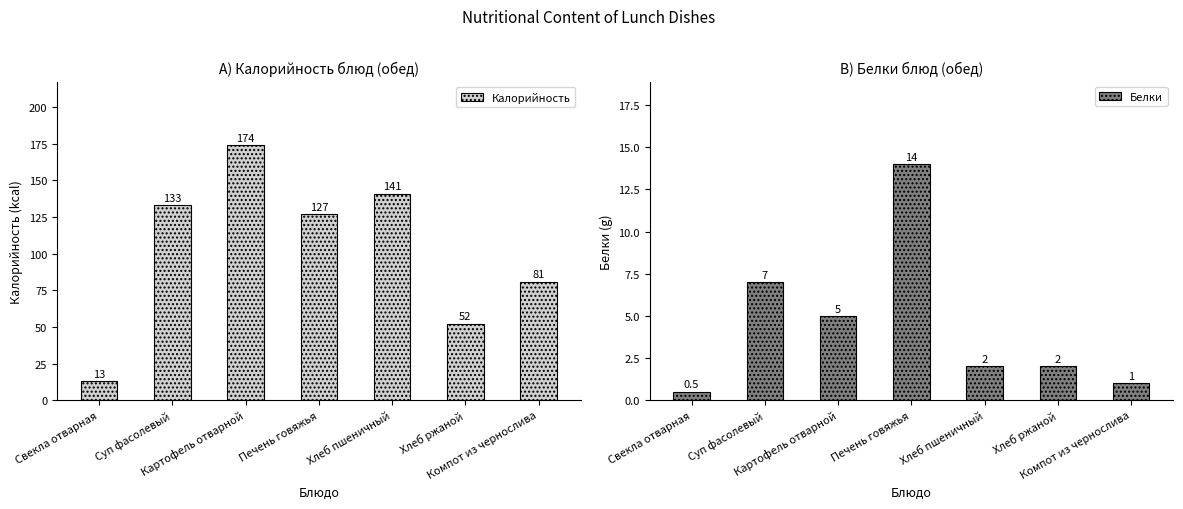

The value of Калорийность at Хлеб пшеничный is 88.2. True or false?

False